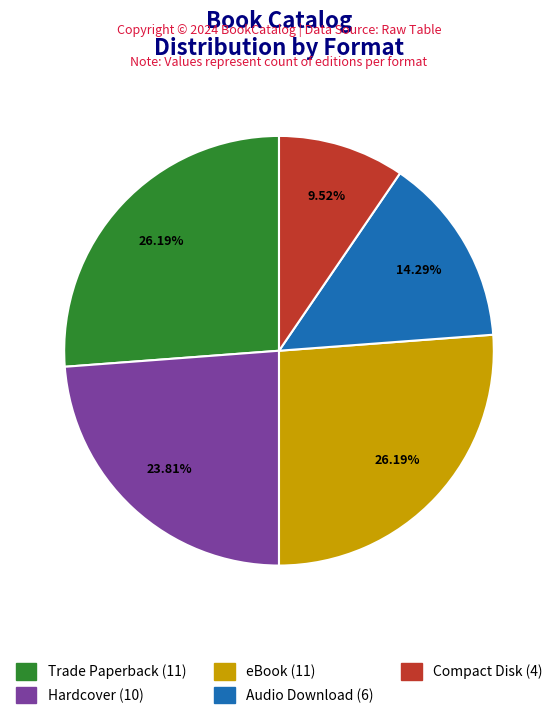

True or false: Hardcover accounts for 24% of the total.

True